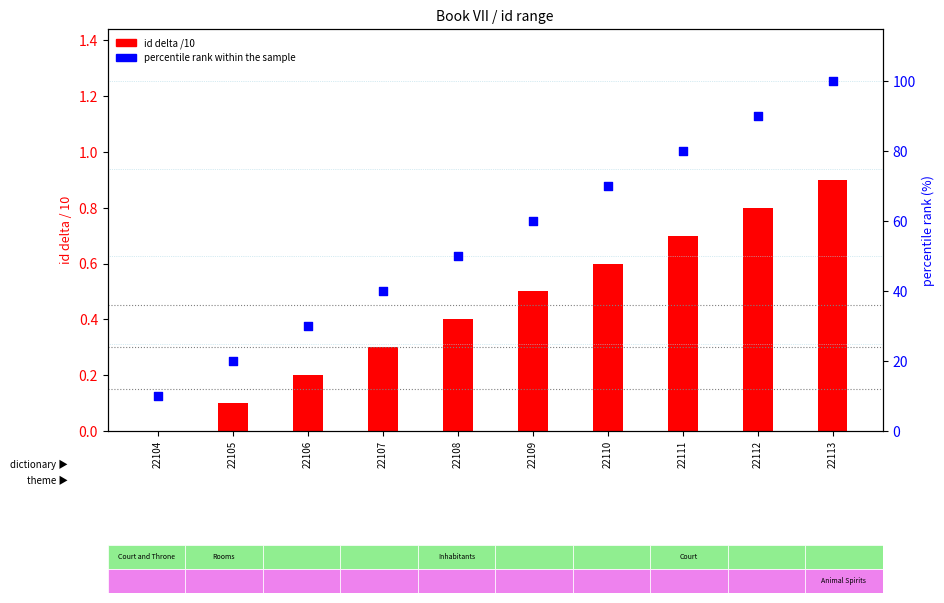

Which series has the largest Y range (max minus min)?

percentile rank within the sample